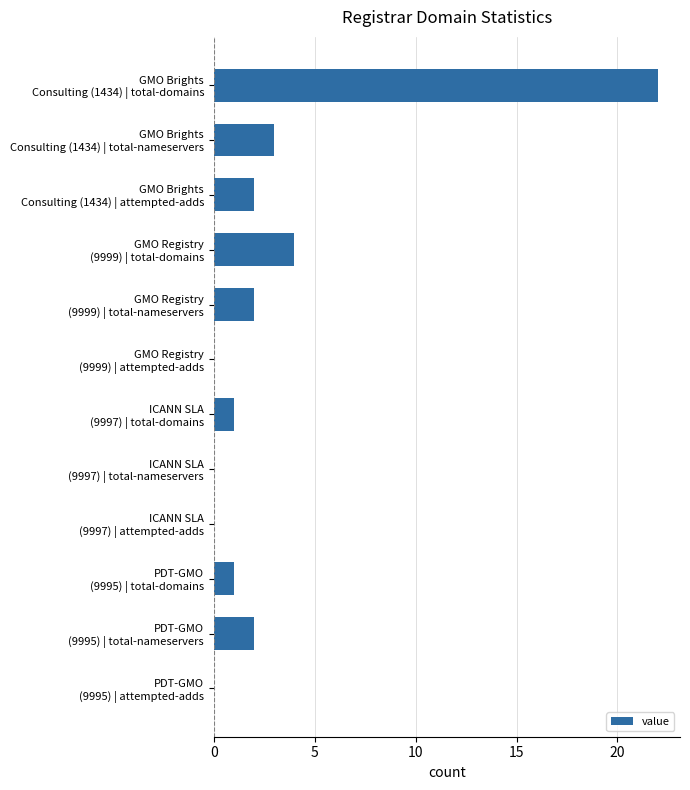

What is the maximum value shown in the chart?

22